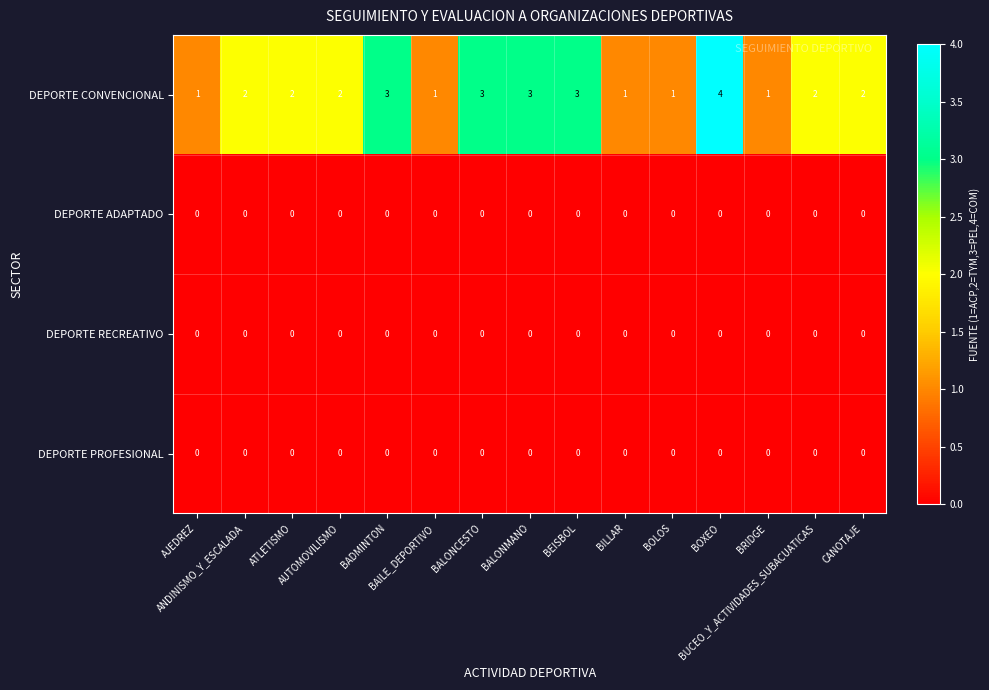

How many distinct data groups are displayed?

4